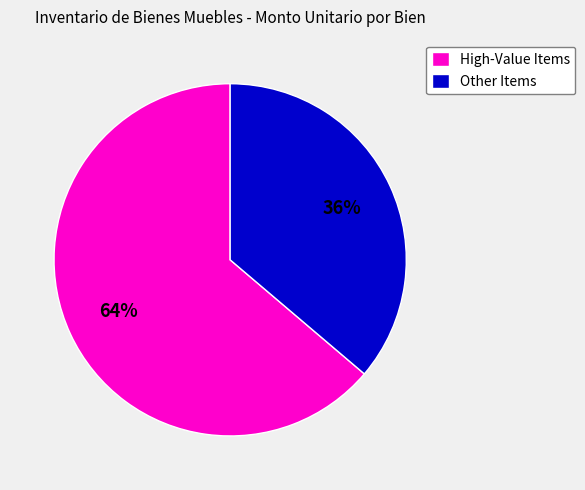

Rank the categories by value from highest to lowest.

High-Value Items, Other Items